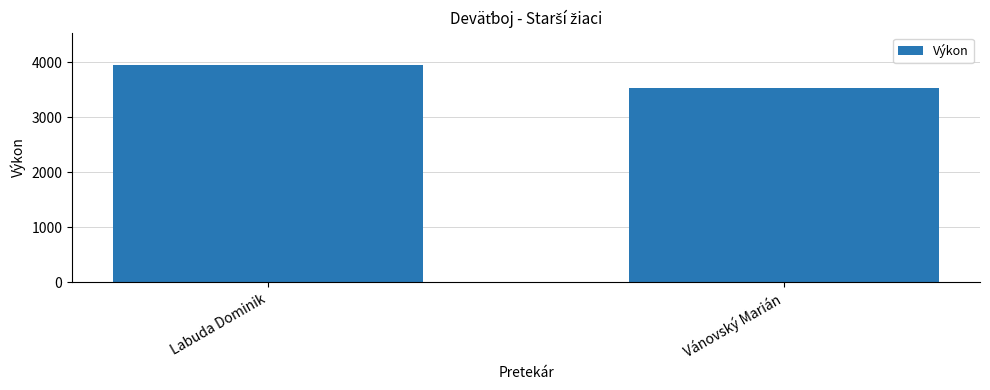

The chart shows a value of 1742 at Labuda Dominik. True or false?

False